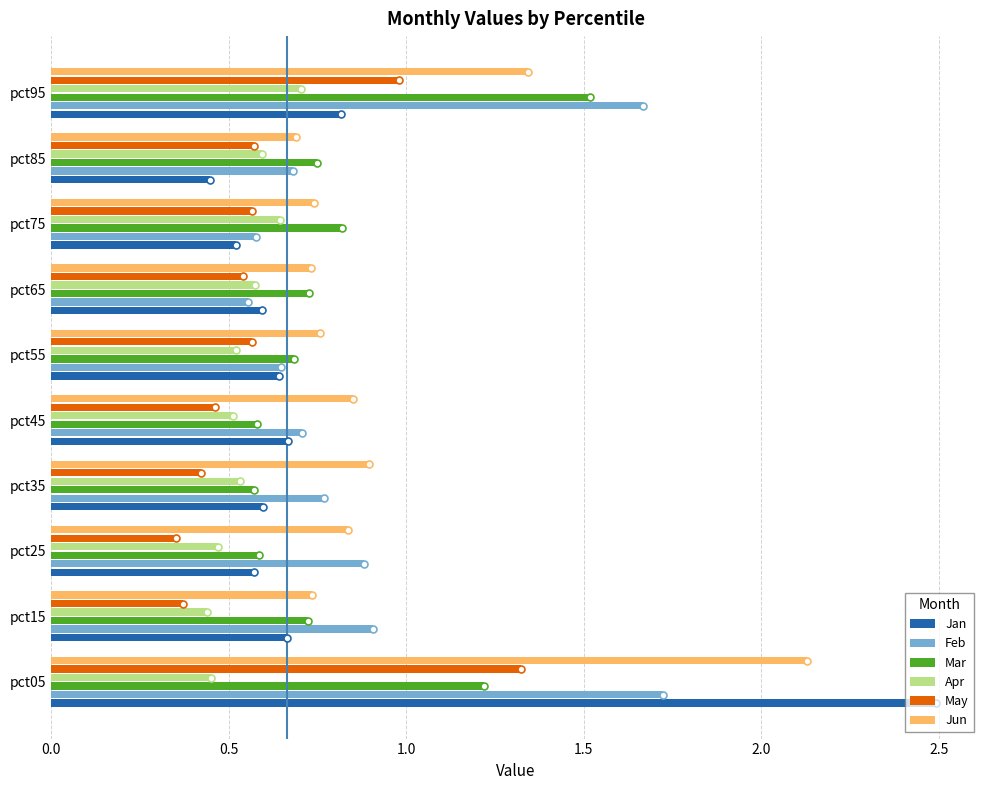

Is it true that Jan equals 0.6 at pct35?

True